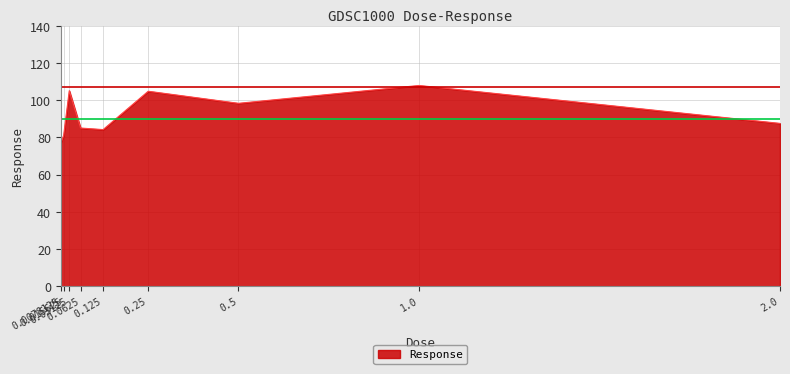

Is it true that the value at 2.0 is 24.3?

False